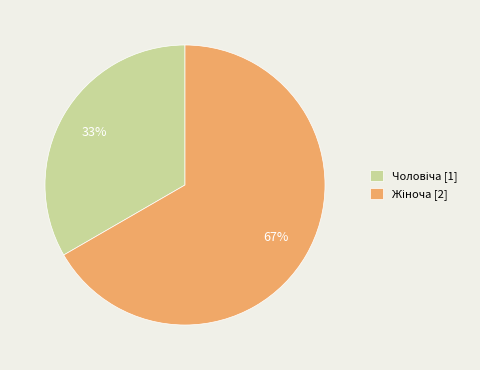

Is there a majority slice in this chart?

Yes